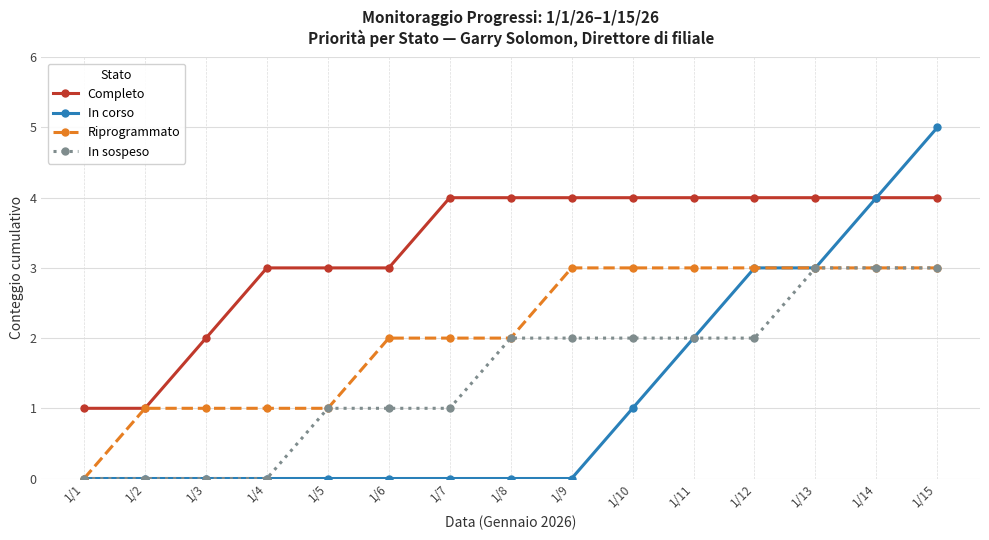

What is the sum of the Riprogrammato values at 1/4 and 1/2?

2